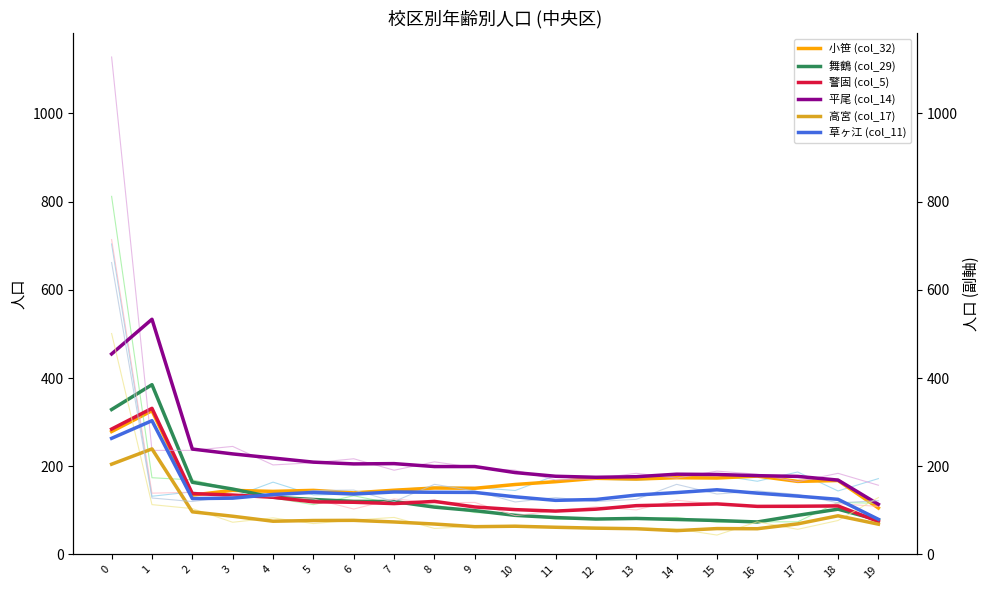

Which series has the largest range (max minus min)?

平尾 (col_14)